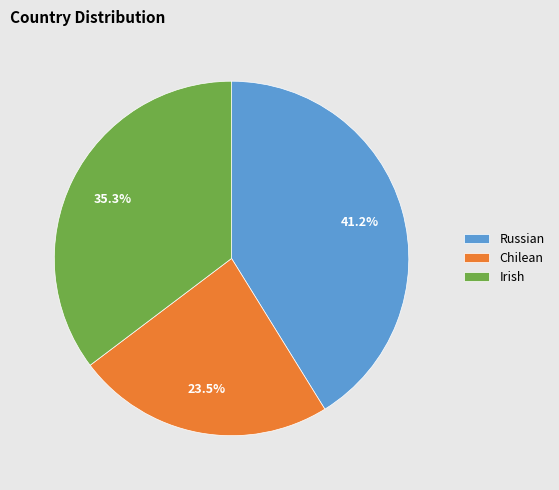

Count the number of slices in the pie.

3